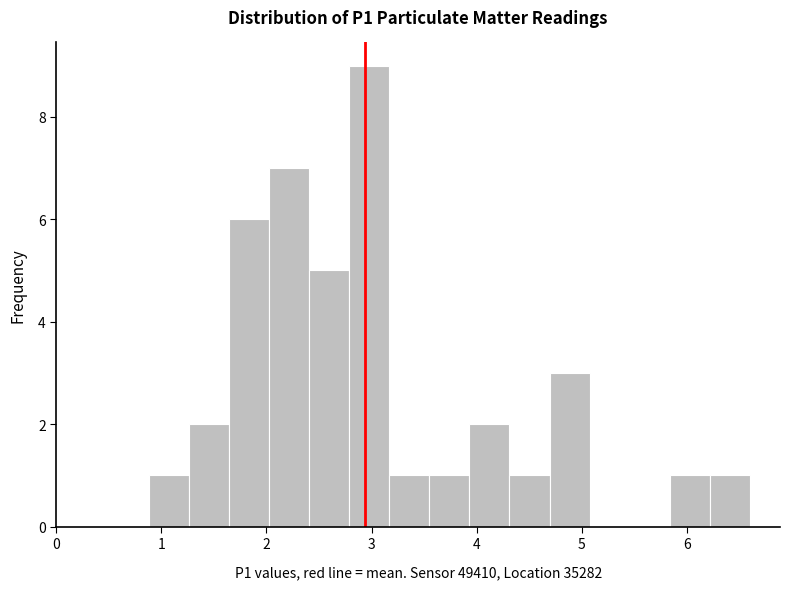

Read against the x-axis, roughly where is the centre of the tallest bar?

3.0